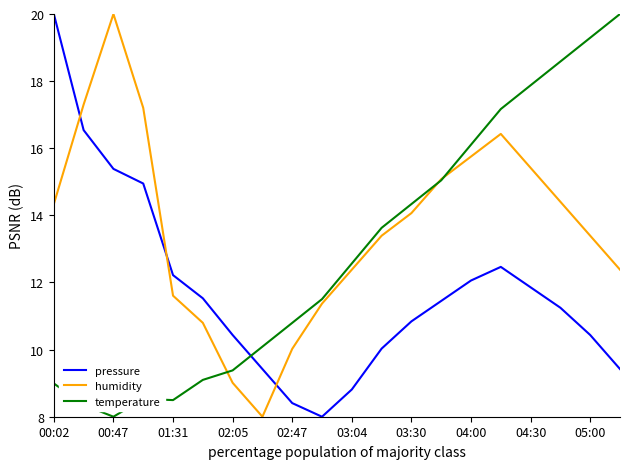

What is the maximum value for humidity?

20.0